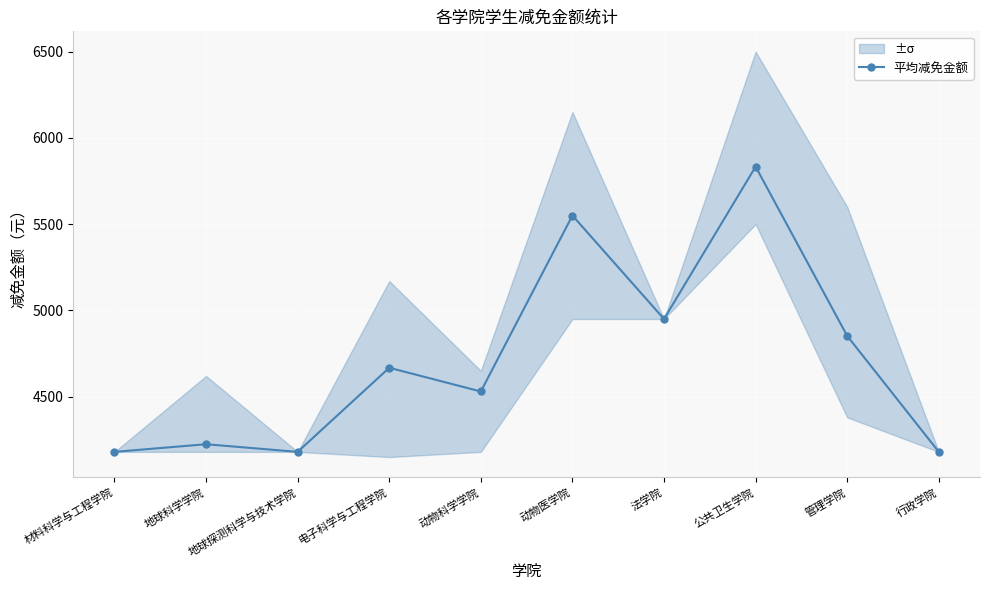

What is the minimum value shown in the chart?

4180.0